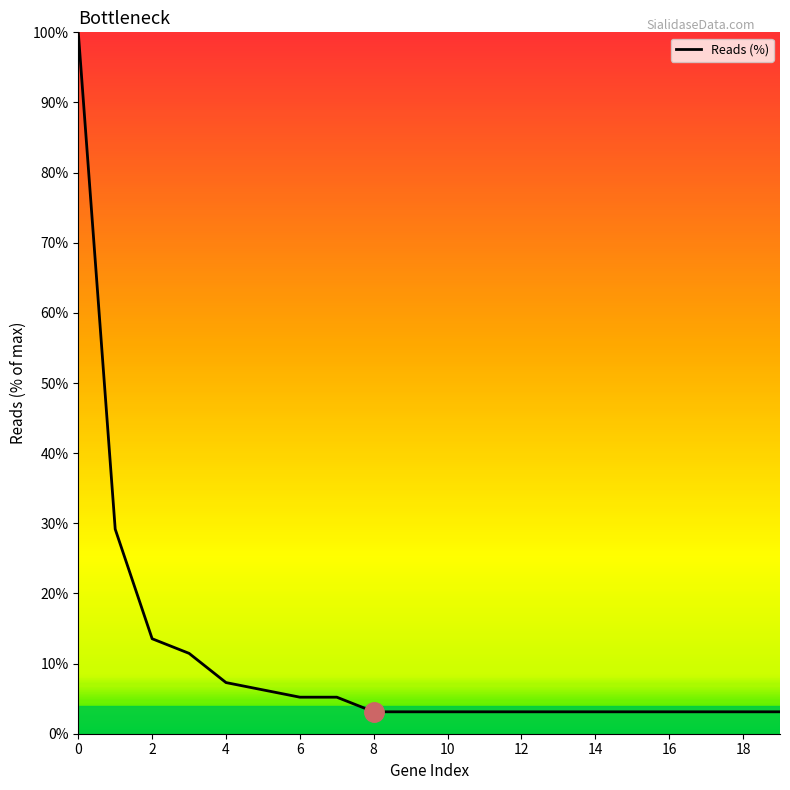

What is the difference between the second highest and minimum values?

26.0